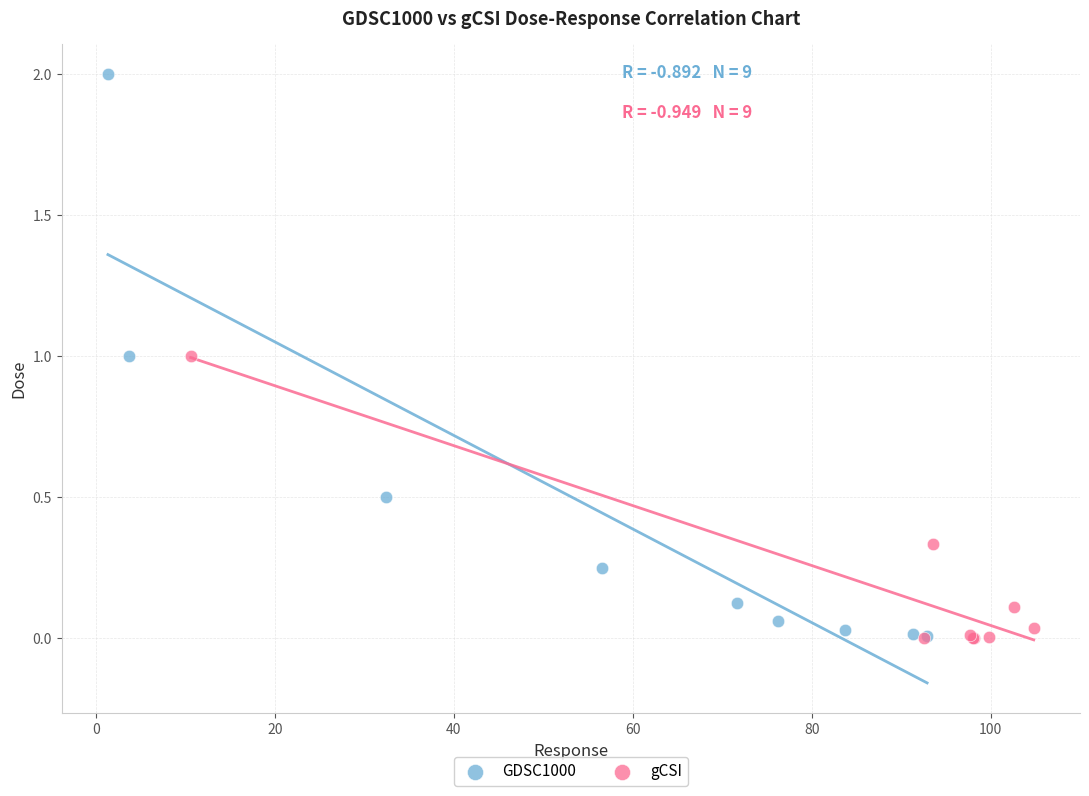

Which series reaches the maximum Y coordinate?

GDSC1000